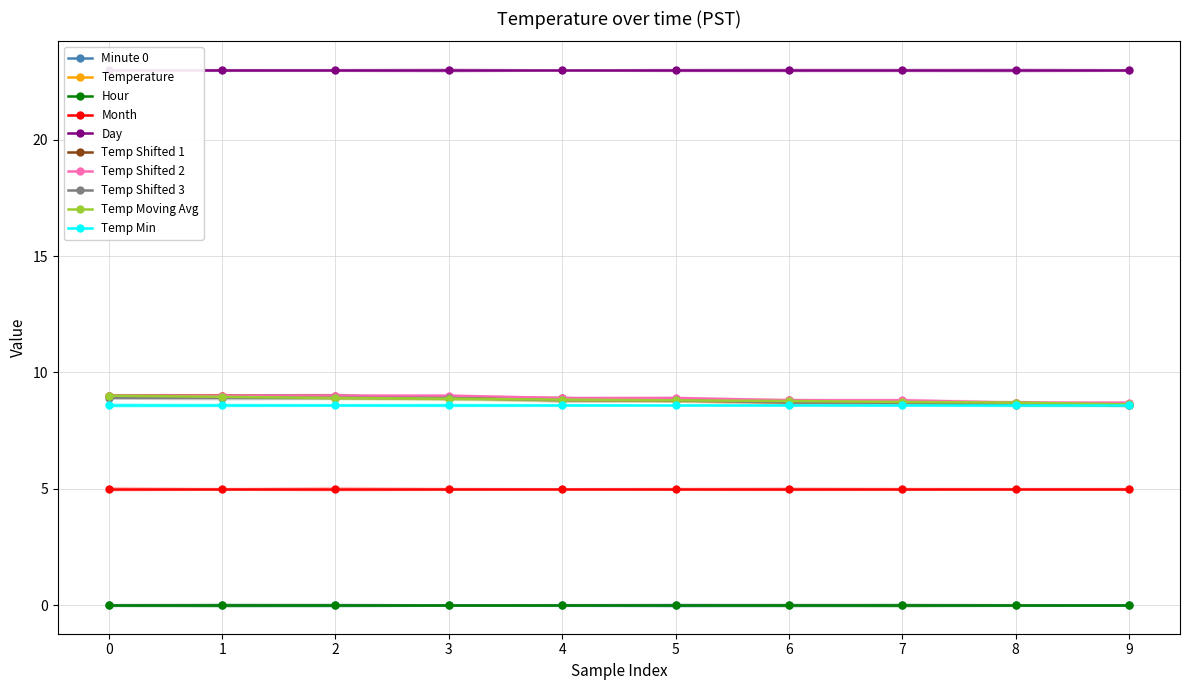

True or false: Temp Shifted 3 and Temp Shifted 1 cross at least once.

False